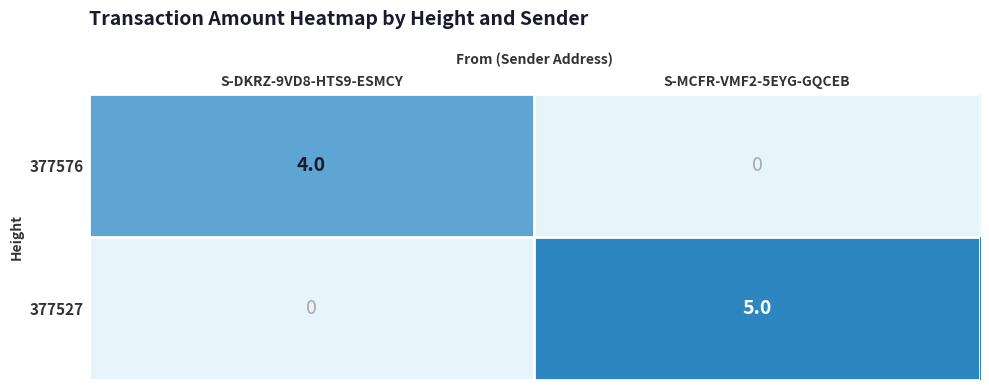

Which series changed the most between S-DKRZ-9VD8-HTS9-ESMCY and S-MCFR-VMF2-5EYG-GQCEB?

377527